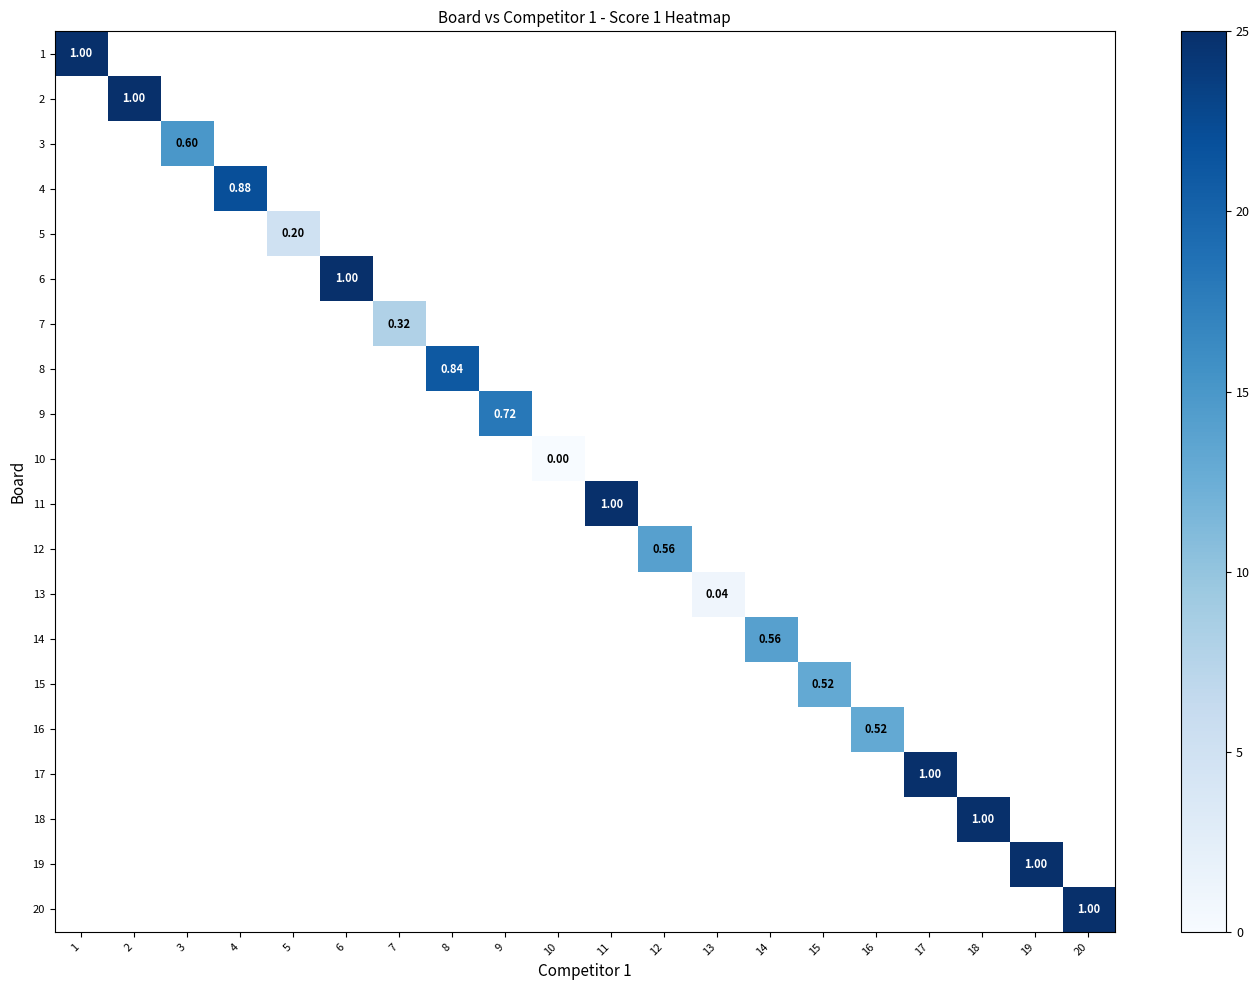

How many values in 17 are above zero?

1